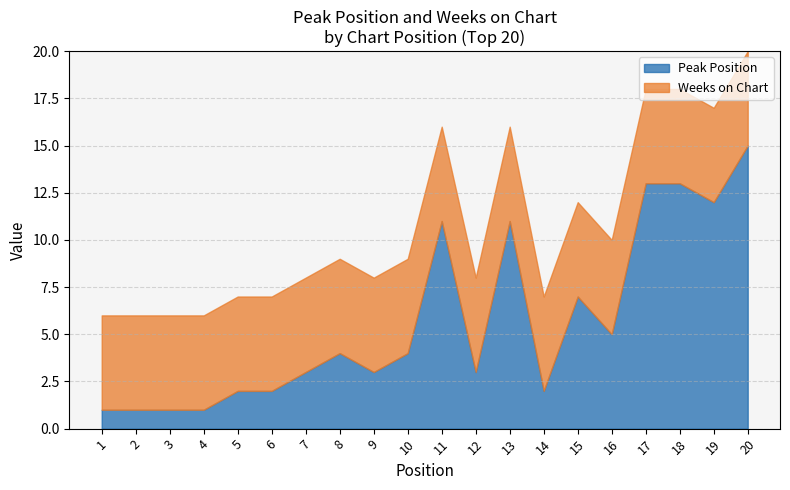

What are all the series names shown in the legend?

Peak Position, Weeks on Chart